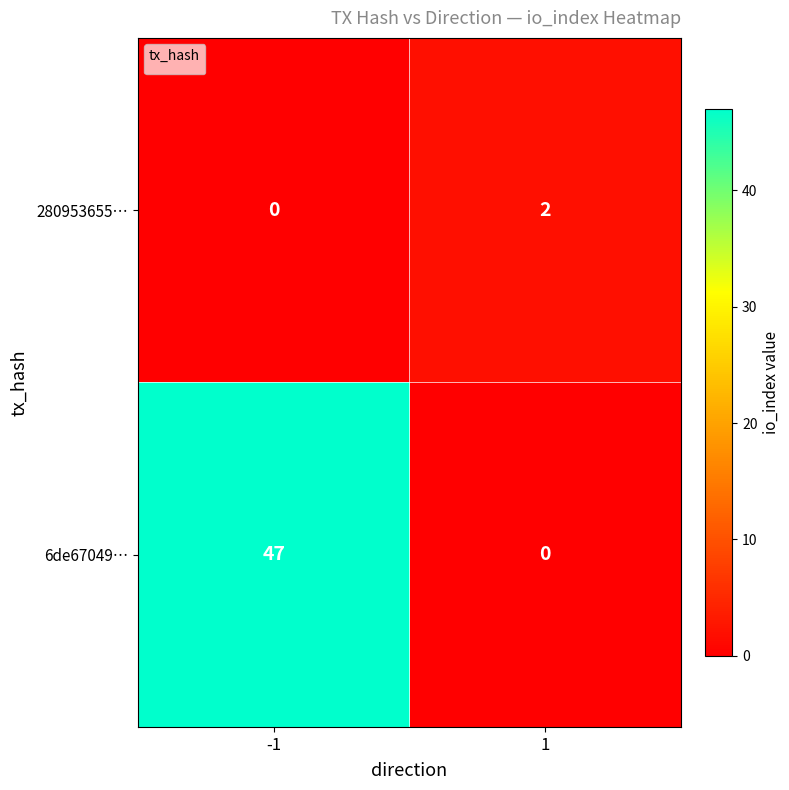

Reading right to left, what are all the values shown in this chart?

1=2	-1=0